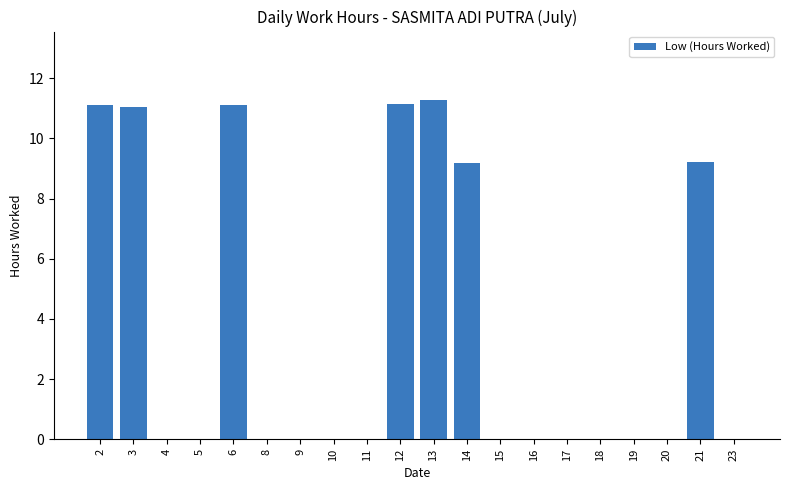

Reading left to right, extract all data points from this chart.

11.1	11.1	0.0	0.0	11.1	0.0	0.0	0.0	0.0	11.1	11.3	9.2	0.0	0.0	0.0	0.0	0.0	0.0	9.2	0.0